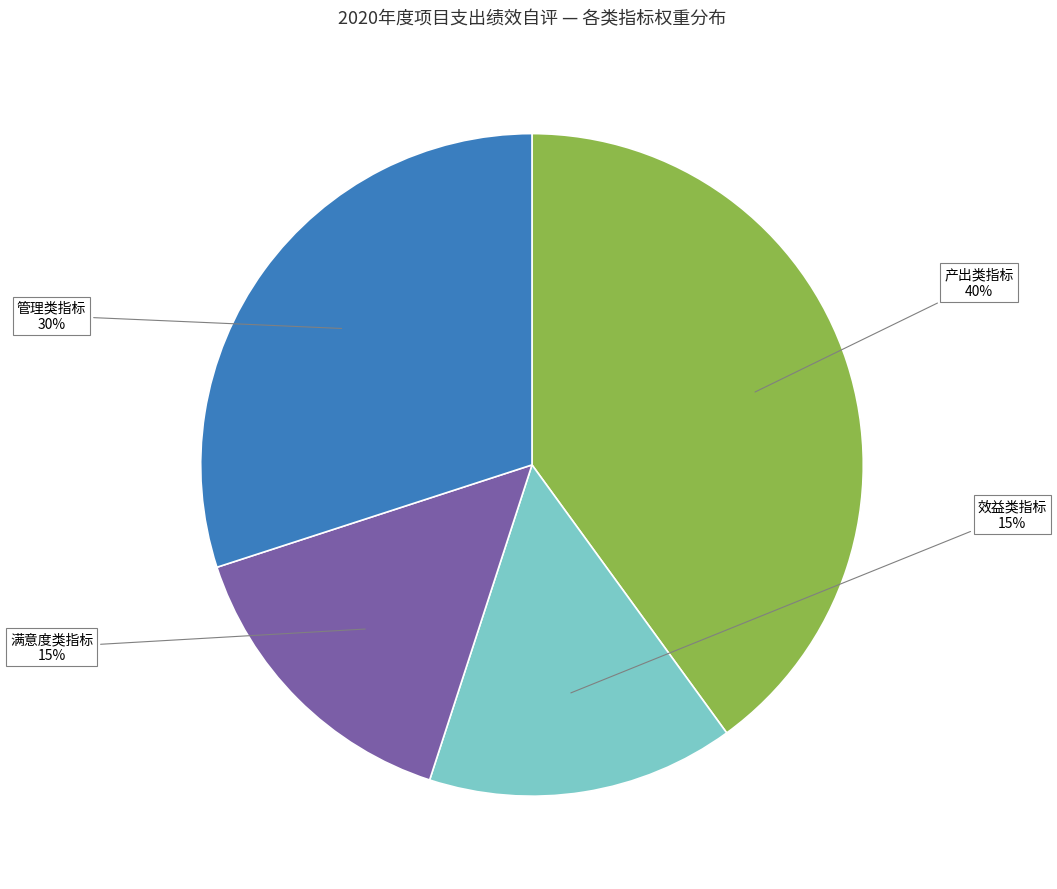

To the nearest percent, what portion does 产出类指标 represent?

40%